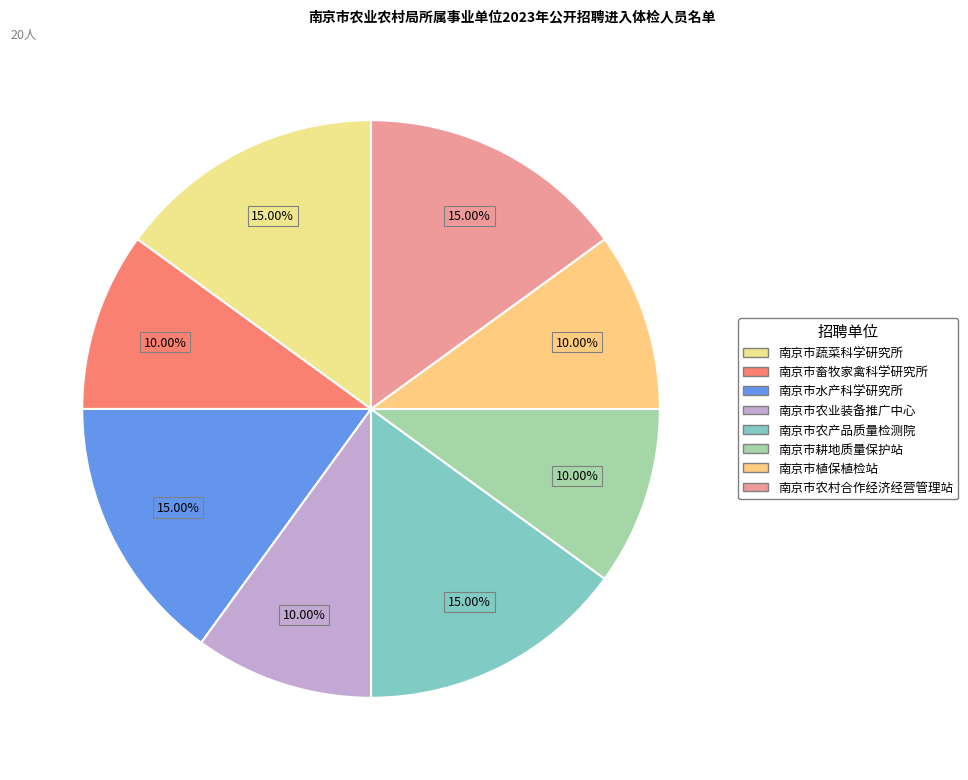

What is the change in value from 南京市蔬菜科学研究所 to 南京市农业装备推广中心?

-1